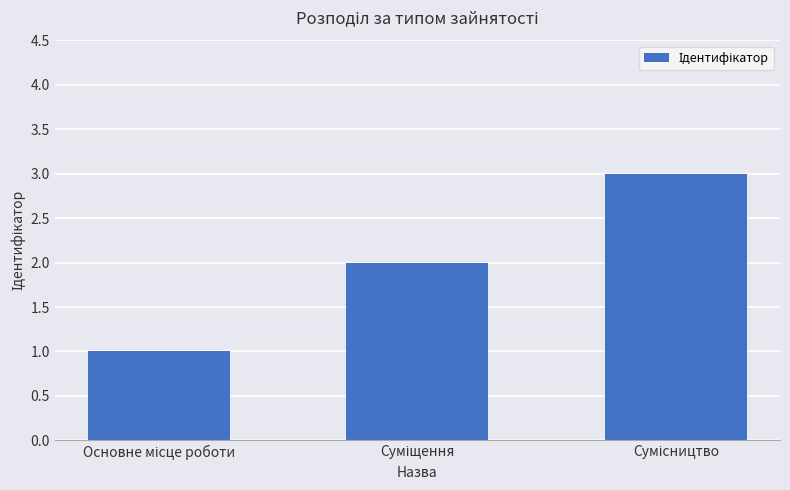

Reading right to left, extract all data points from this chart.

3	2	1